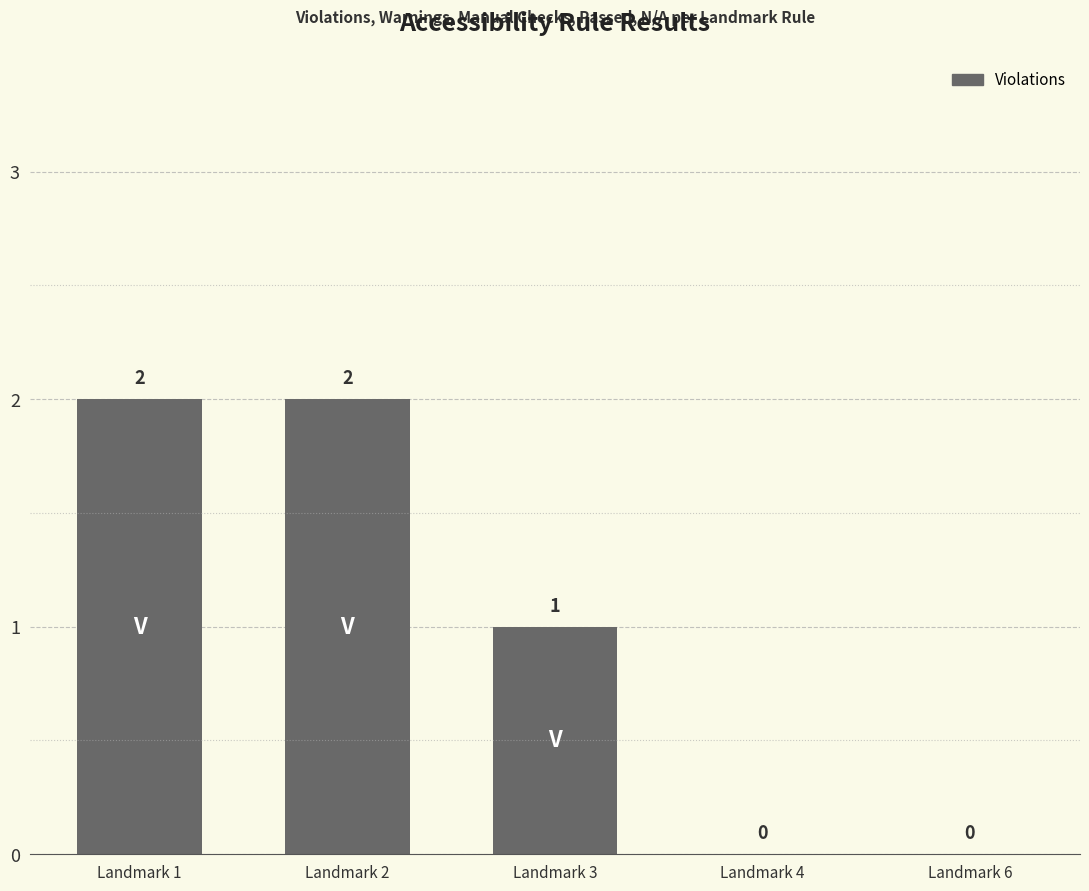

The value at Landmark 6 is 1. True or false?

False